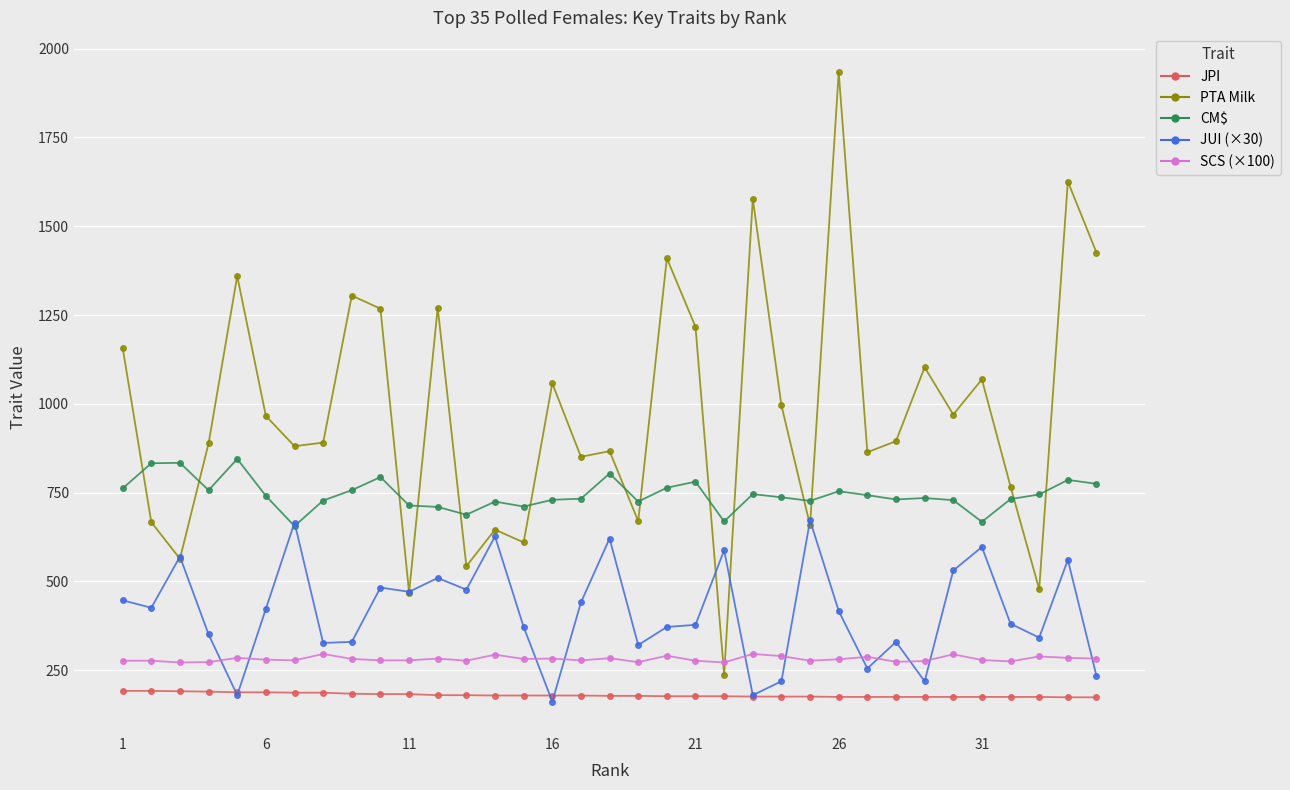

What is the smallest value displayed?

162.0